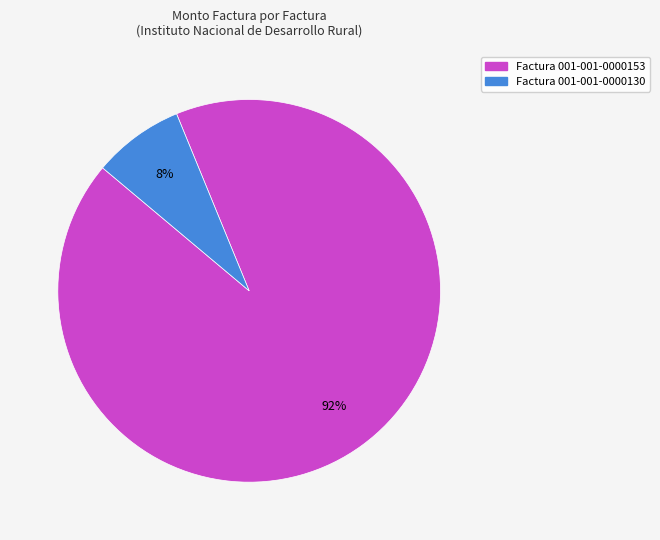

Which slice is the largest?

Factura 001-001-0000153